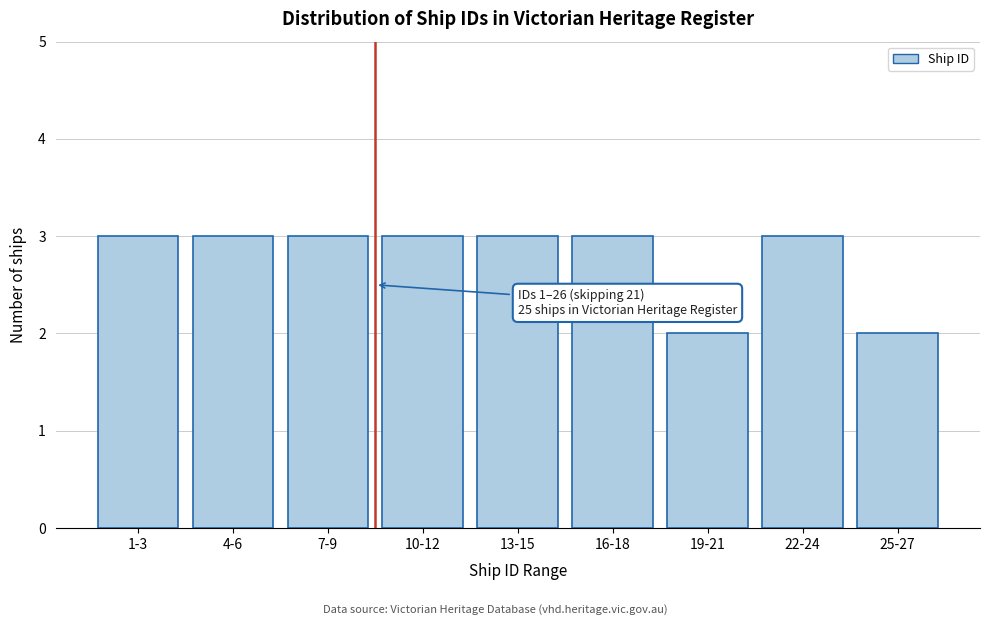

Reading left to right, list all the values displayed in this chart.

3	3	3	3	3	3	2	3	2